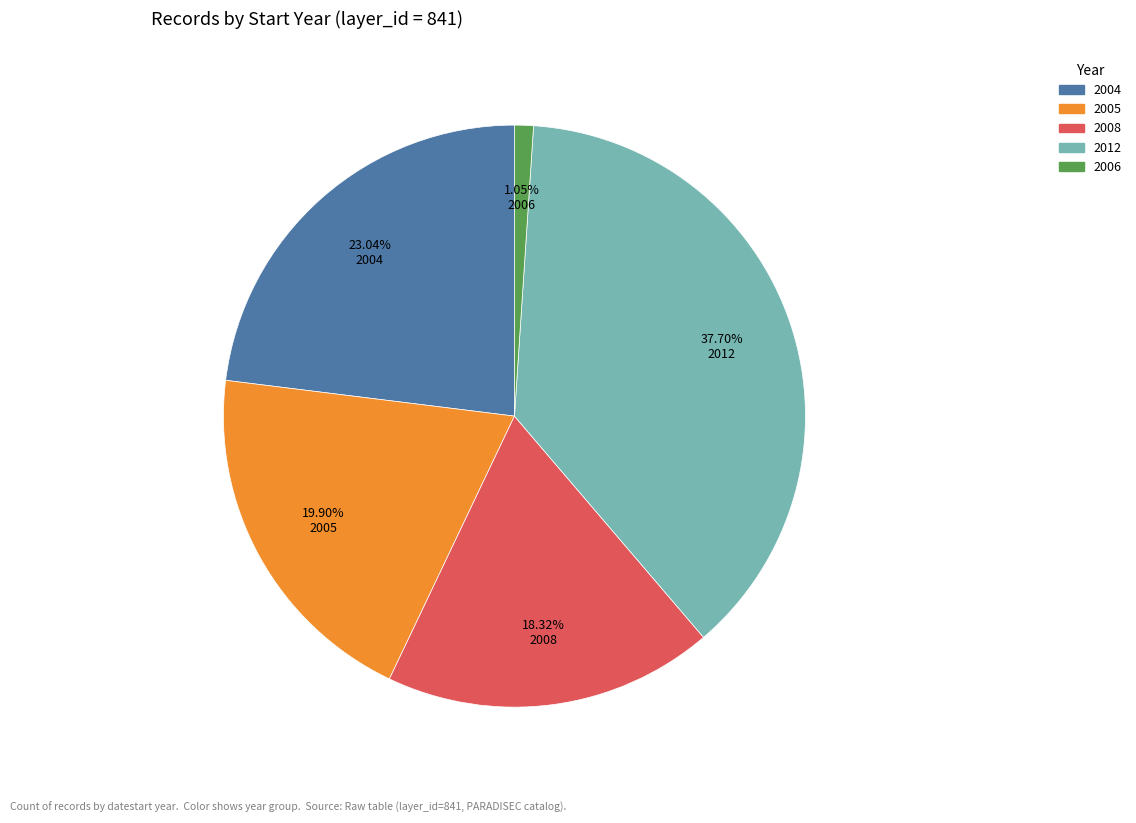

Is there a majority slice in this chart?

No